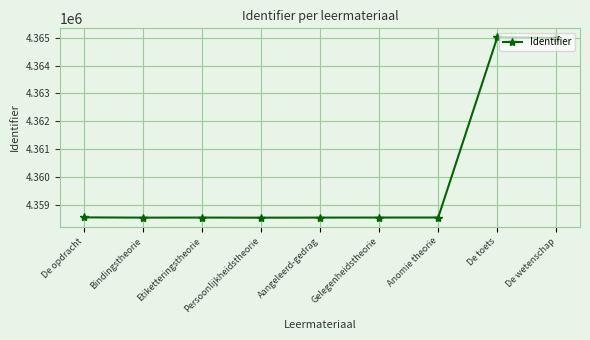

True or false: there are more than 0 points higher than both neighbors.

True